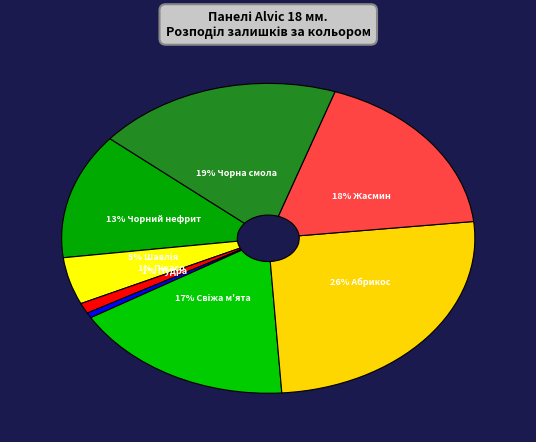

Rank the categories by value from lowest to highest.

Пудра, Пікасо, Шавлія, Чорний нефрит, Свіжа м'ята, Жасмин, Чорна смола, Абрикос